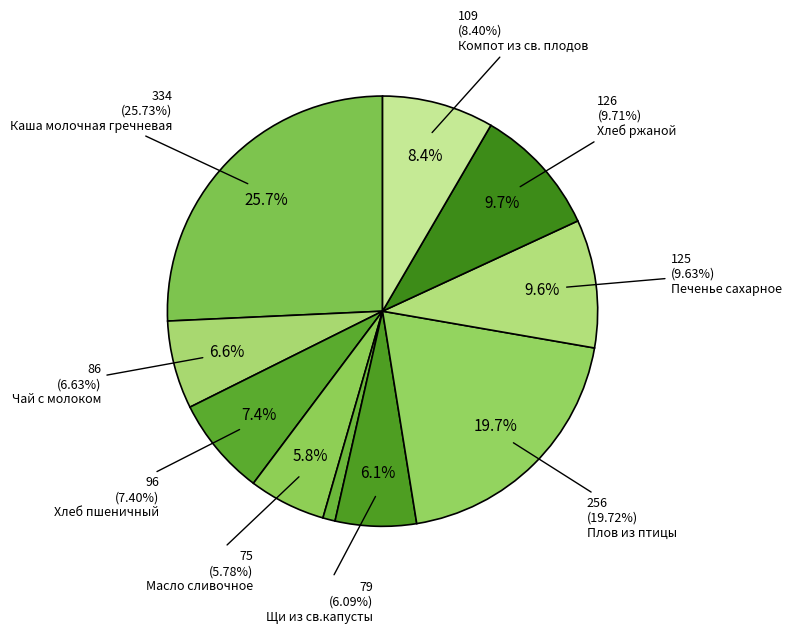

Does Хлеб ржаной account for over 50% of the chart?

No